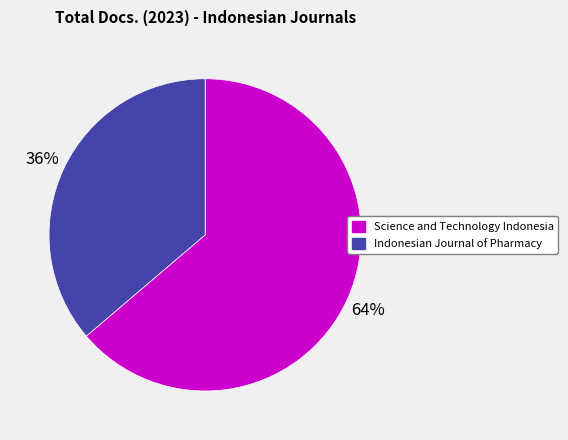

Which category has the smallest portion of the pie?

Indonesian Journal of Pharmacy